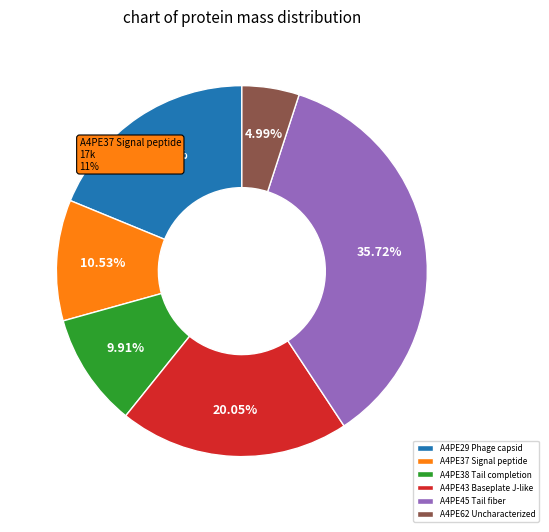

Is it true that A4PE29 Phage capsid is 29% of the pie?

False